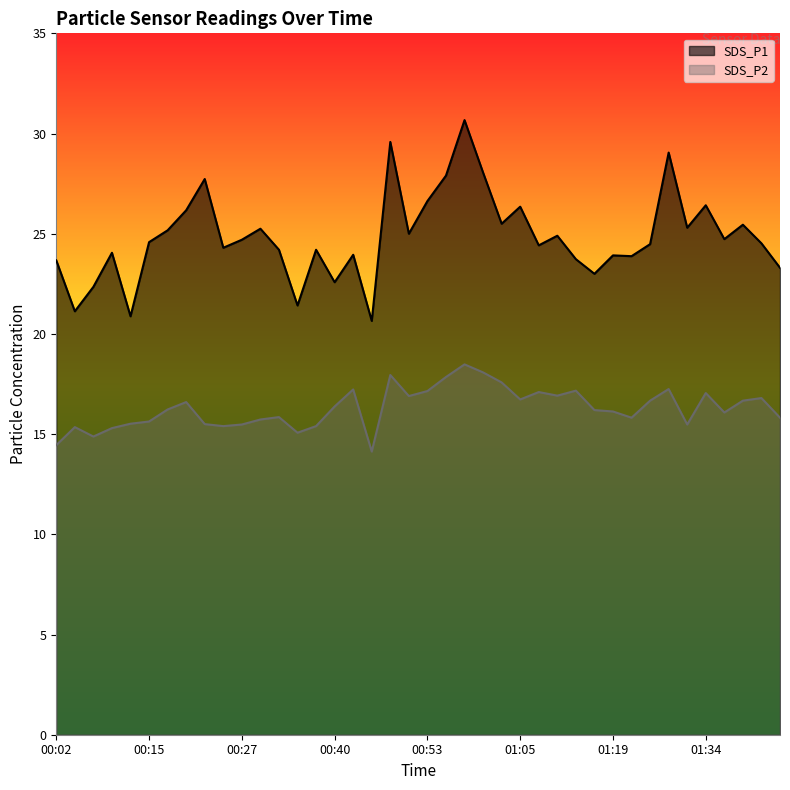

What is the sum of the SDS_P1 values at 01:16 and 00:12?

43.9